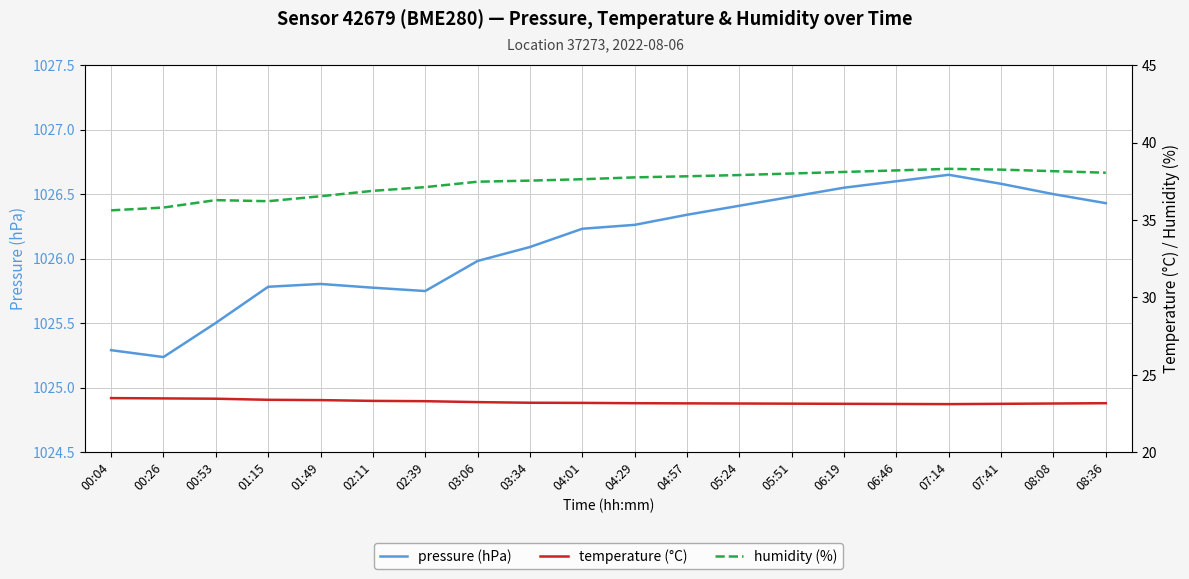

What is the difference between the highest and lowest values at 08:36?

1003.3